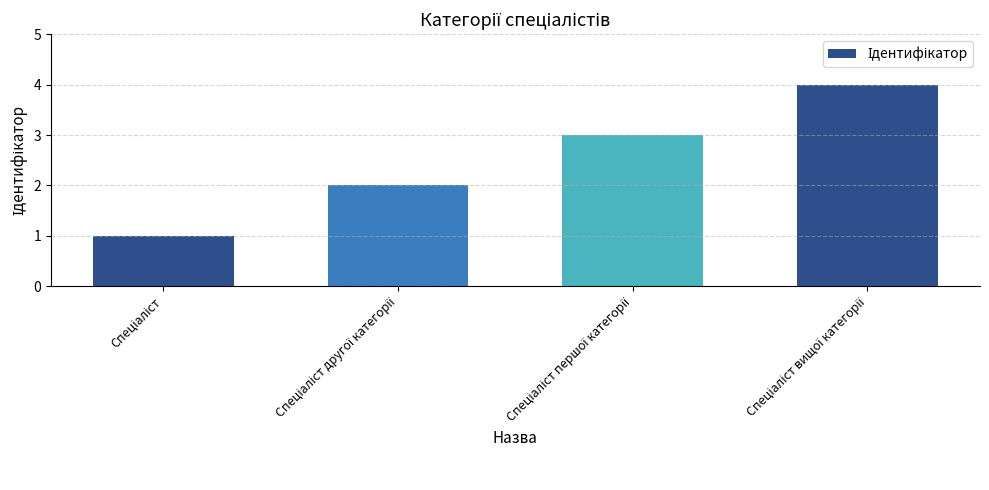

Does the chart contain stacked bars?

No